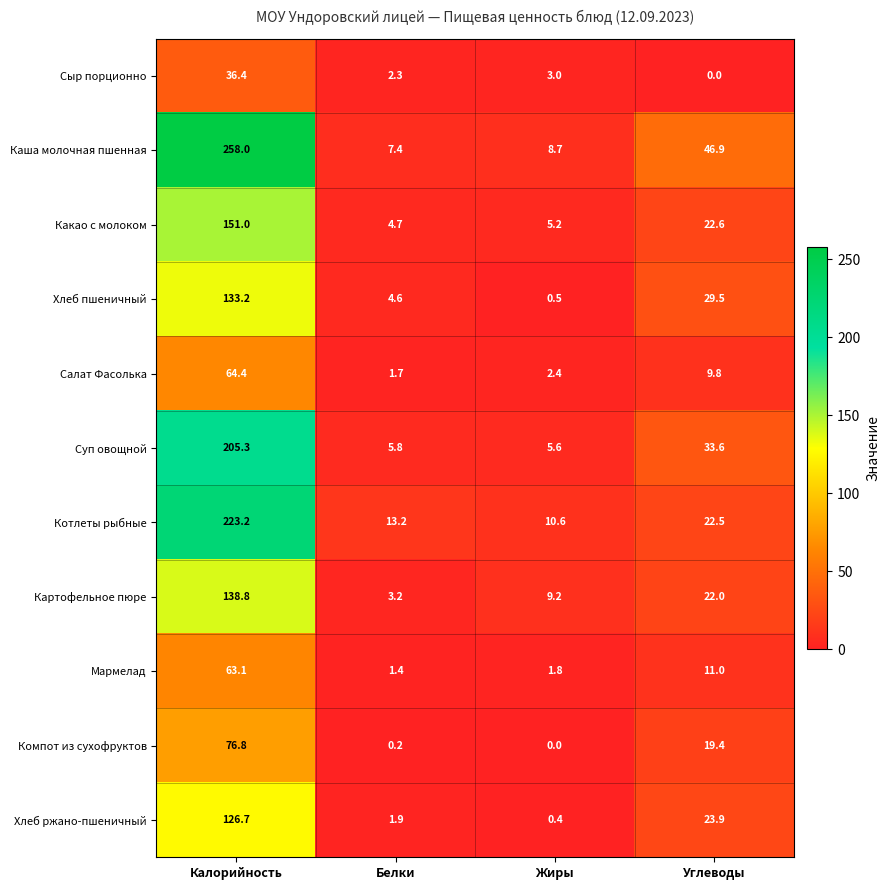

At which label is Котлеты рыбные closest to 116?

Углеводы